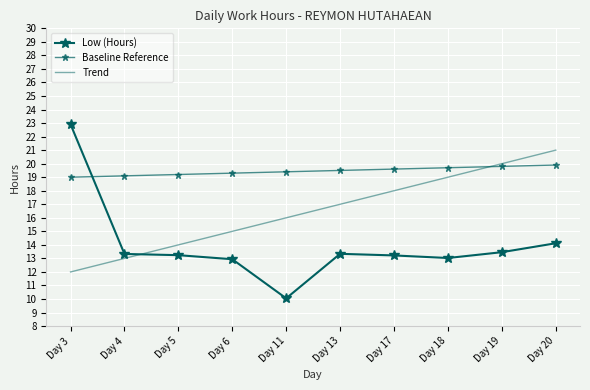

Where does the Trend series first go above 17?

Day 17